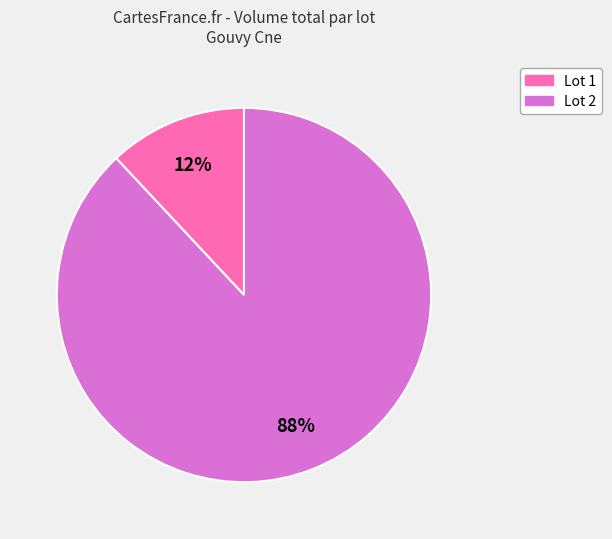

Combined, do Lot 2 and Lot 1 account for over 50%?

Yes